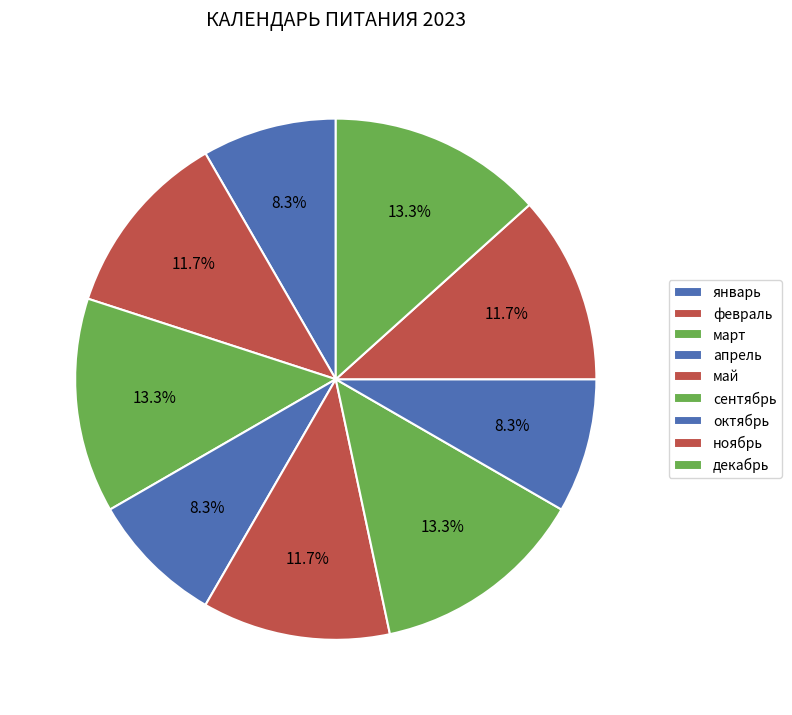

What percentage is the март slice, to the nearest percent?

13%